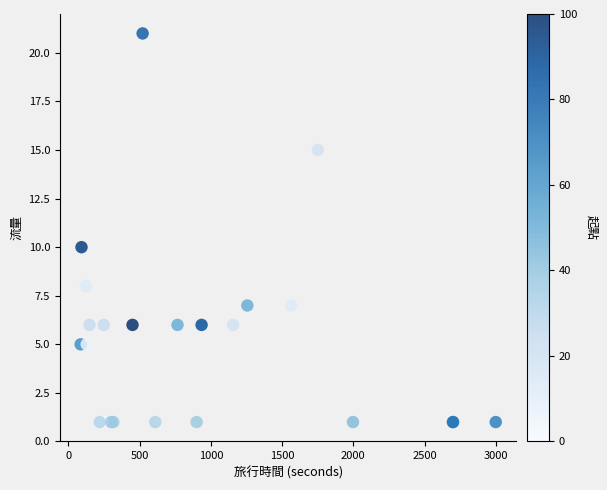

What Y value in the scatter plot is closest to 11?

10